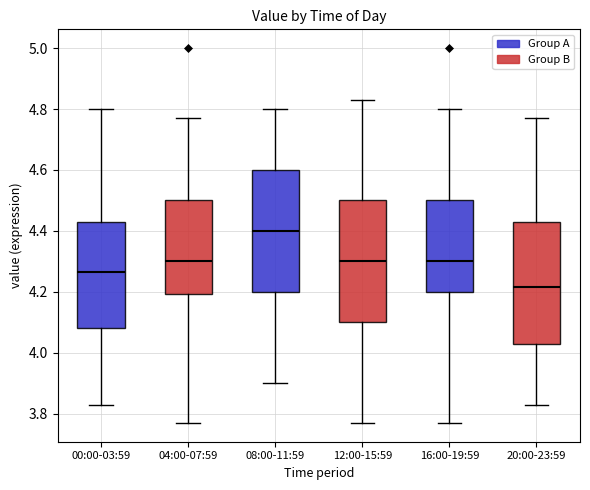

Which box has the lowest median line?

20:00-23:59